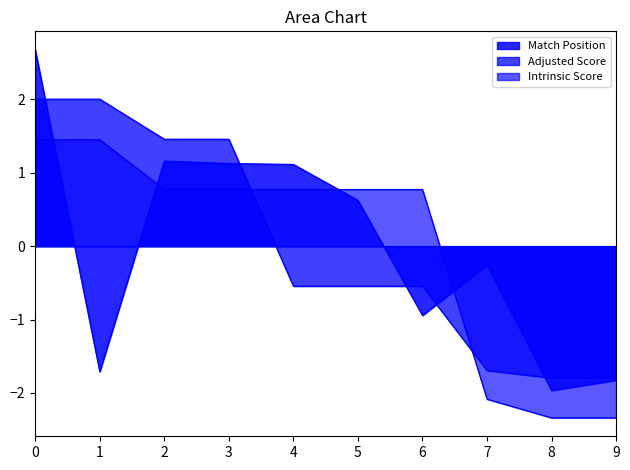

What are all the series names shown in the legend?

Match Position, Adjusted Score, Intrinsic Score